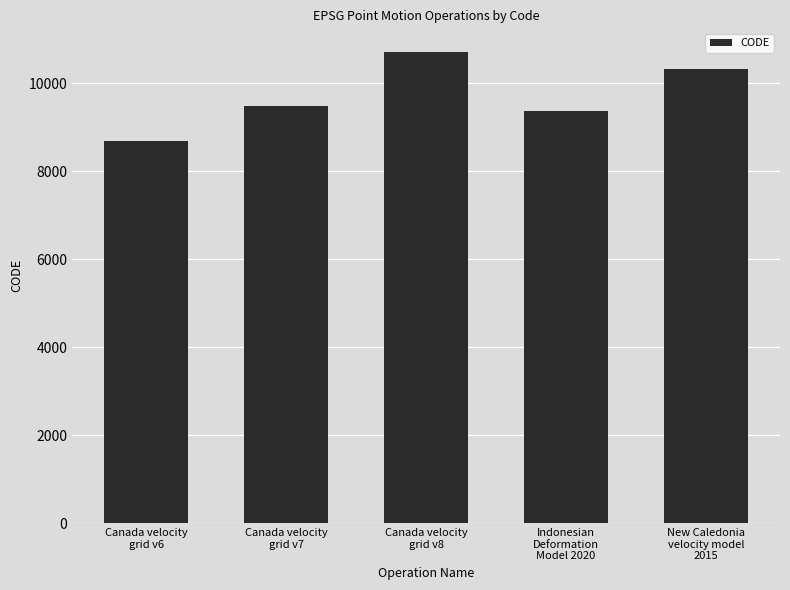

Reading left to right, what are all the values shown in this chart?

8676	9483	10707	9375	10323